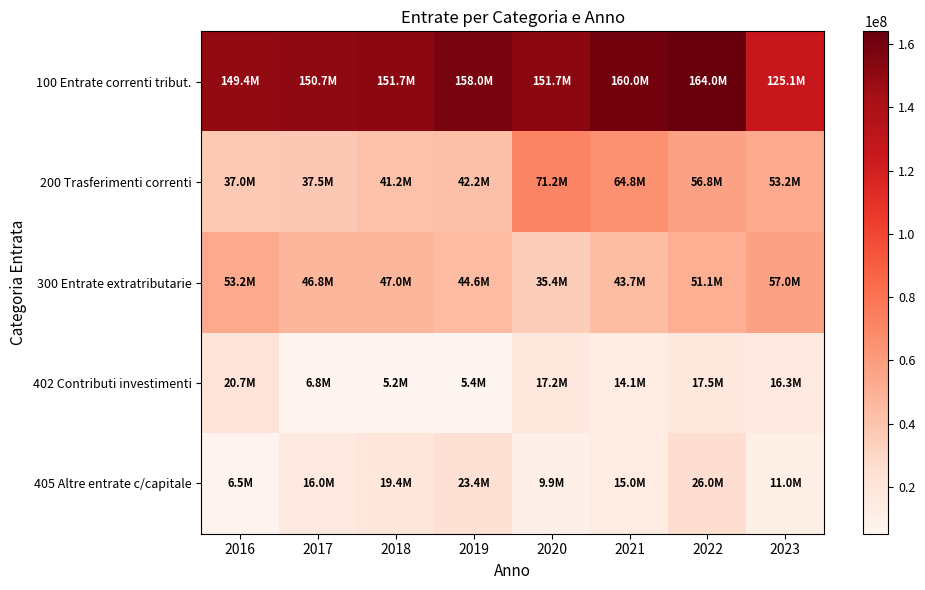

Reading right to left, extract all data points from this chart.

100 Entrate correnti tribut.: 2023=125083100.9	2022=164037614.6	2021=159997113.6	2020=151650503.3	2019=157979029.6	2018=151653179.3	2017=150658996.2	2016=149396138.0
200 Trasferimenti correnti: 2023=53164781.1	2022=56755607.4	2021=64798457.8	2020=71179384.3	2019=42248728.3	2018=41174914.4	2017=37518261.9	2016=37043477.8
300 Entrate extratributarie: 2023=56982819.6	2022=51068893.7	2021=43667859.3	2020=35448581.9	2019=44575572.1	2018=47002282.6	2017=46788083.8	2016=53214578.7
402 Contributi investimenti: 2023=16311351.9	2022=17465991.6	2021=14115503.4	2020=17184277.5	2019=5375340.7	2018=5173361.1	2017=6799314.1	2016=20737699.6
405 Altre entrate c/capitale: 2023=11028410.8	2022=26003322.3	2021=14952071.4	2020=9867652.2	2019=23445243.4	2018=19416343.2	2017=16033220.5	2016=6506318.8